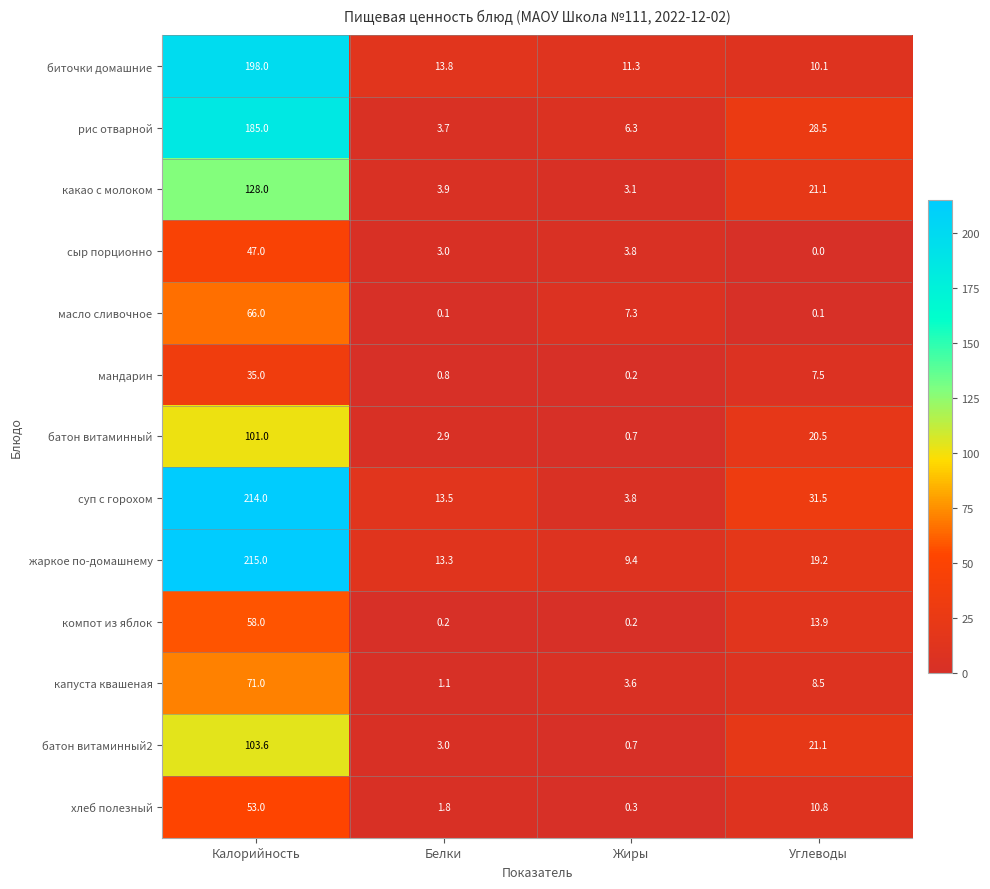

Count the number of categories in the chart.

4